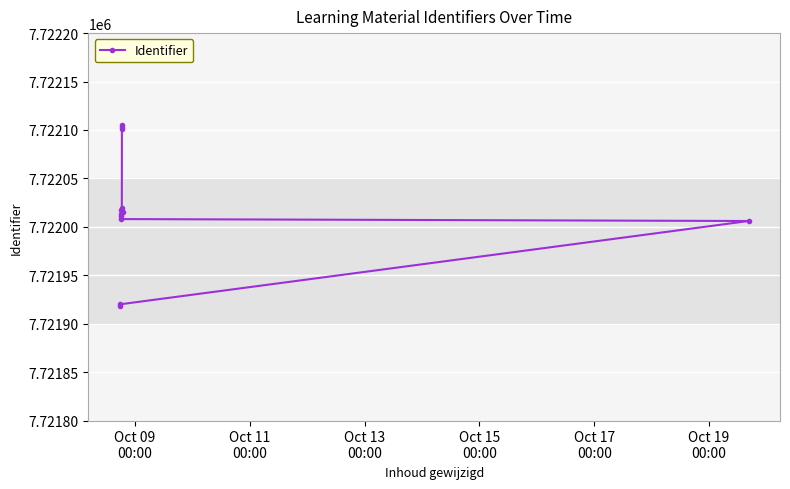

What is the difference between the maximum and minimum values?

187